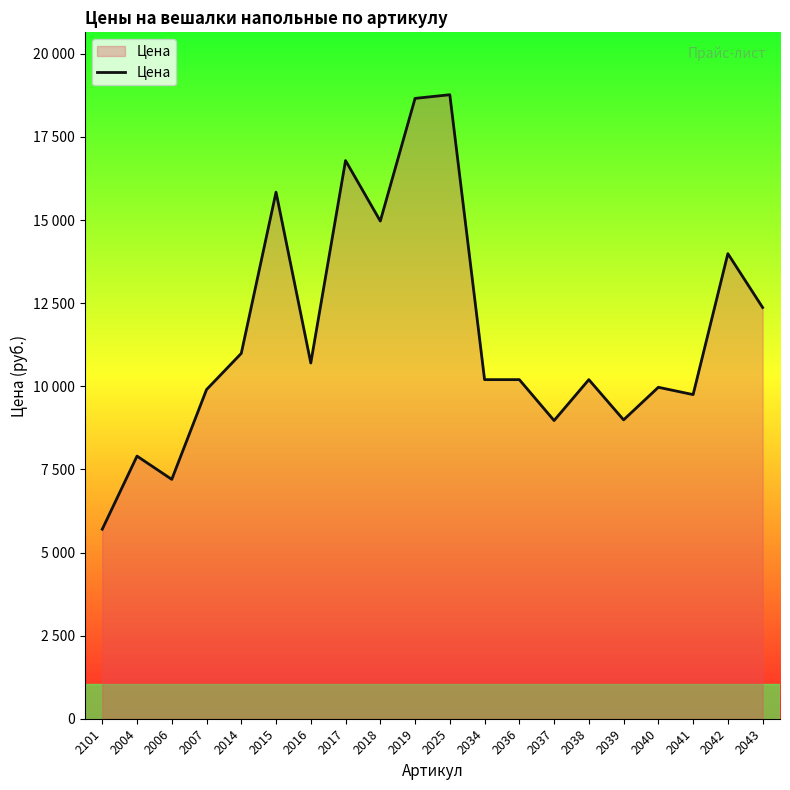

True or false: the data has more than 0 interior local peaks.

True